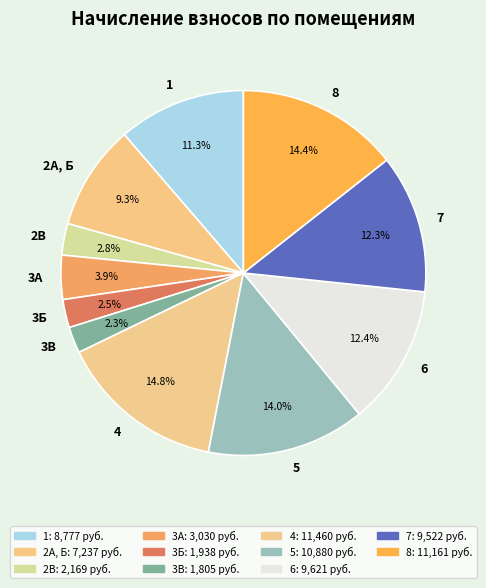

Which has a higher value, 4 or 7?

4